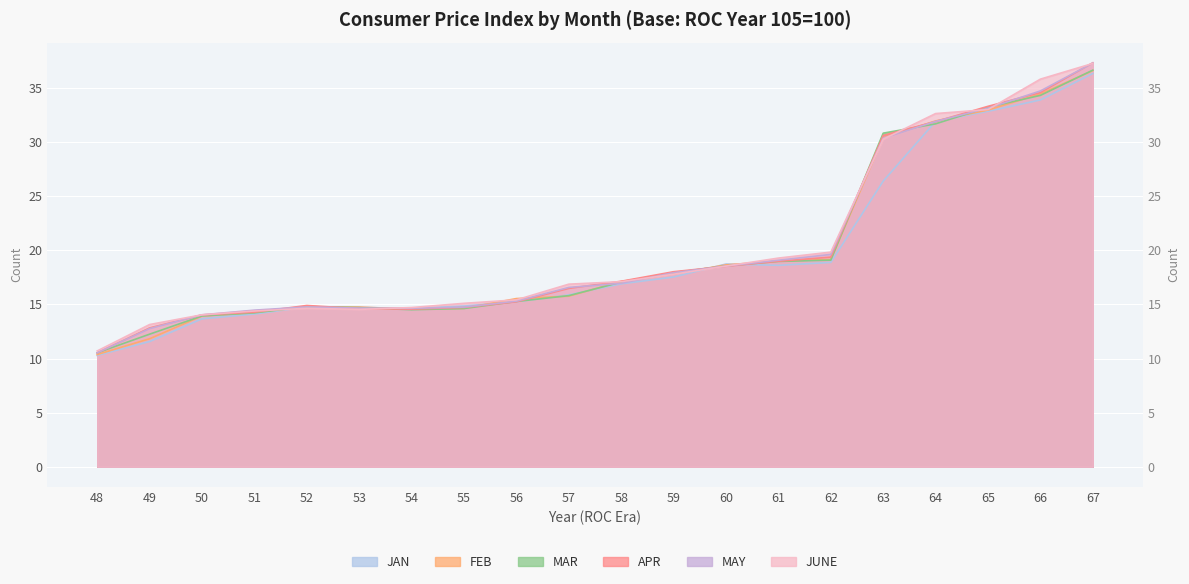

How many intersections are there between JUNE and APR?

9